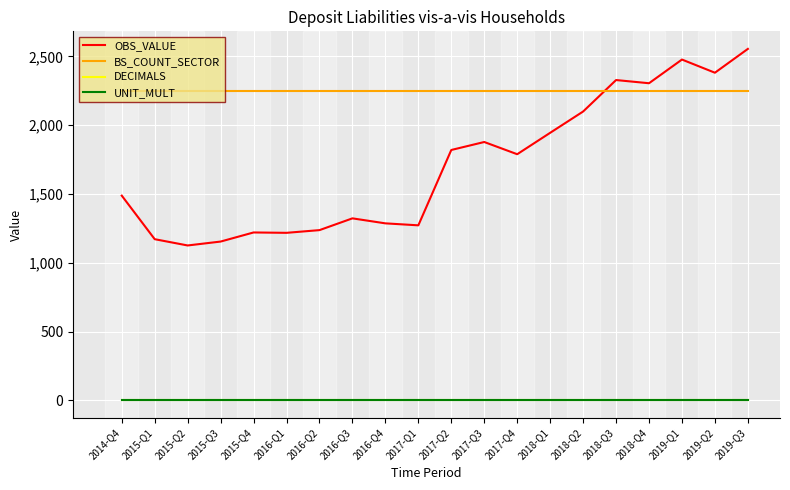

True or false: UNIT_MULT and OBS_VALUE cross at least once.

False